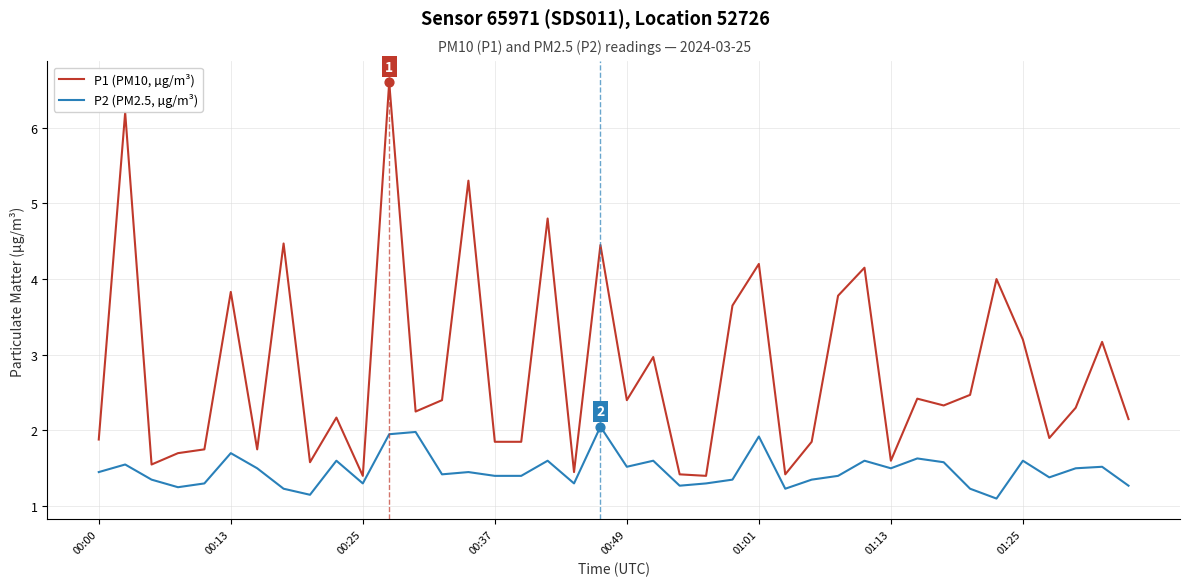

Which series has the largest total across all categories?

P1 (PM10, µg/m³)